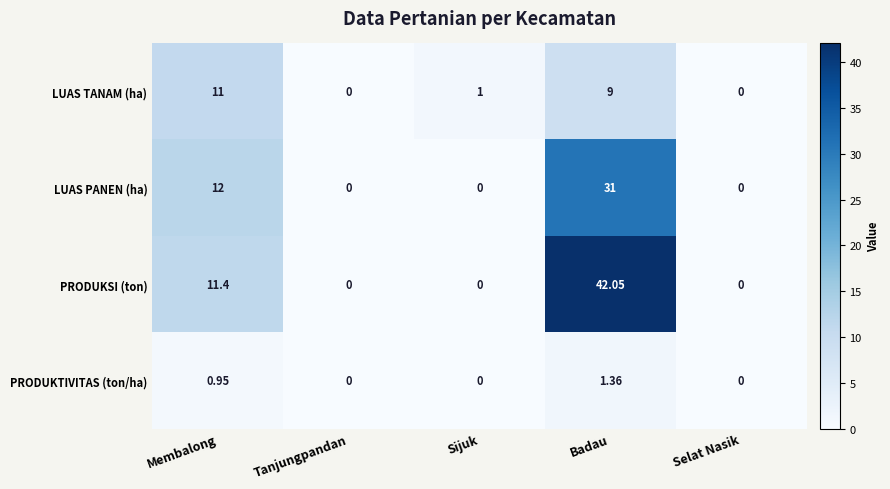

Count the number of categories in the chart.

5